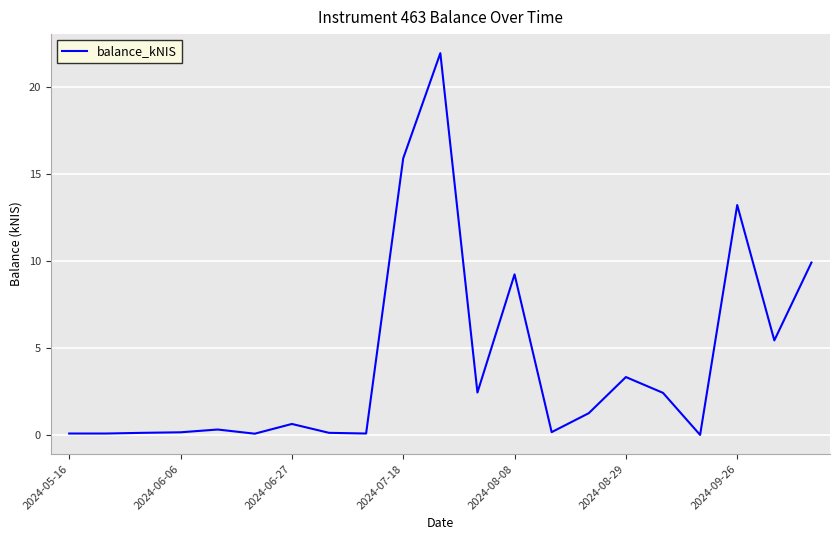

What is the difference between the maximum and minimum values?

22.0